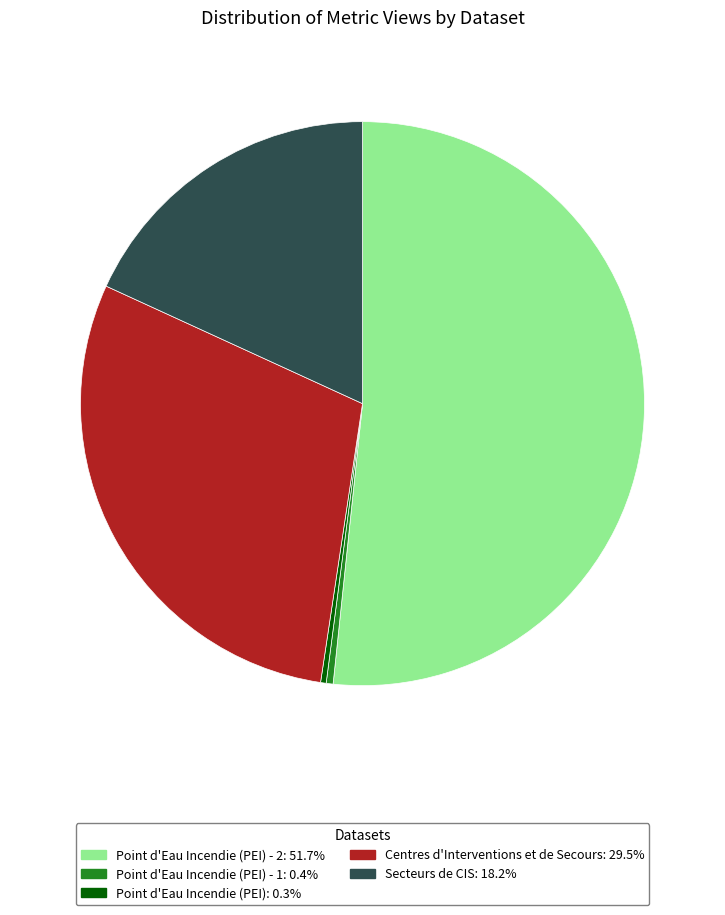

What is the ratio of the value at Centres d'Interventions et de Secours: 29.5% to the value at Secteurs de CIS: 18.2%?

1.6